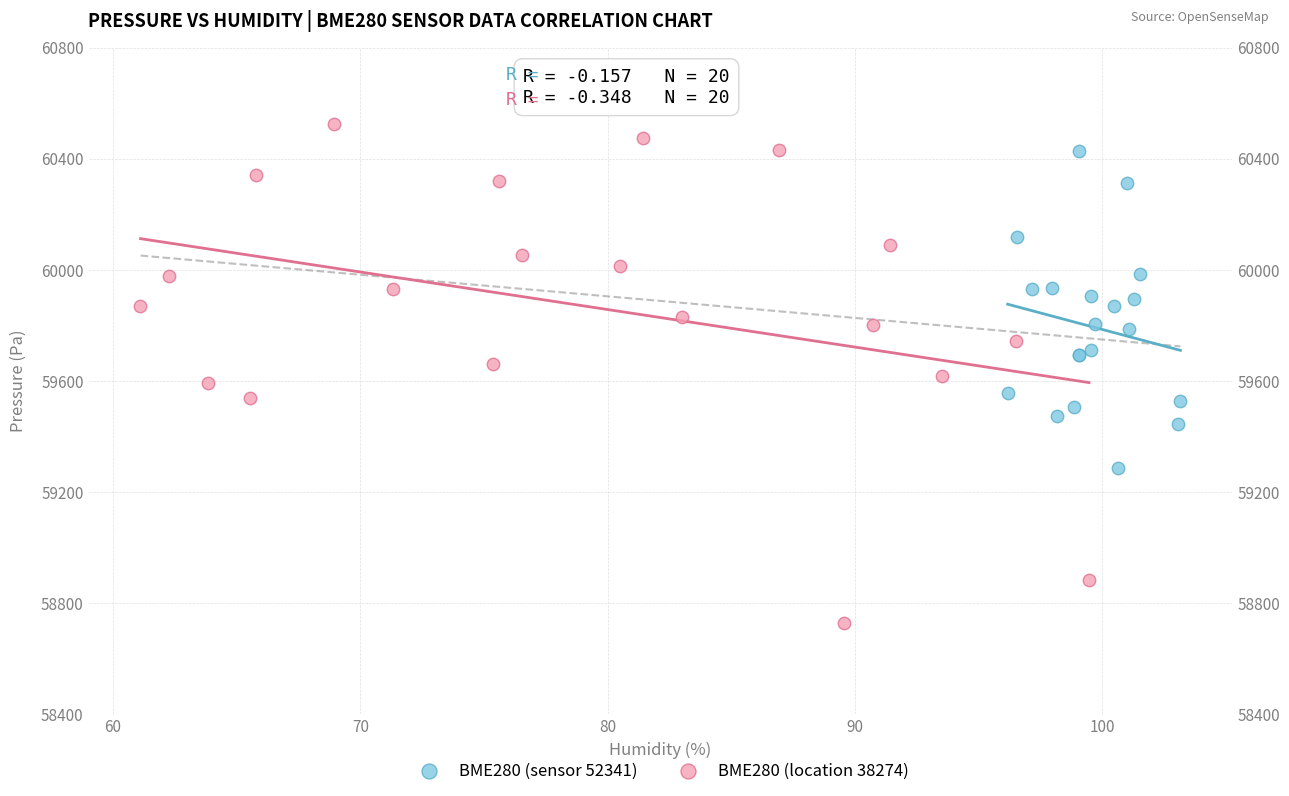

Which series reaches the maximum Y coordinate?

BME280 (location 38274)